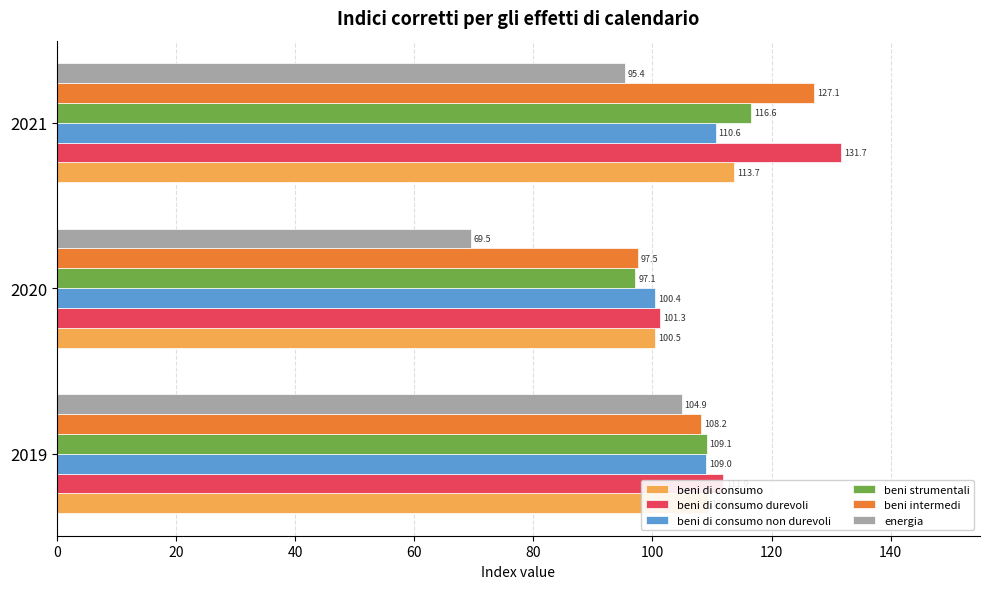

How many series are shown in this chart?

6